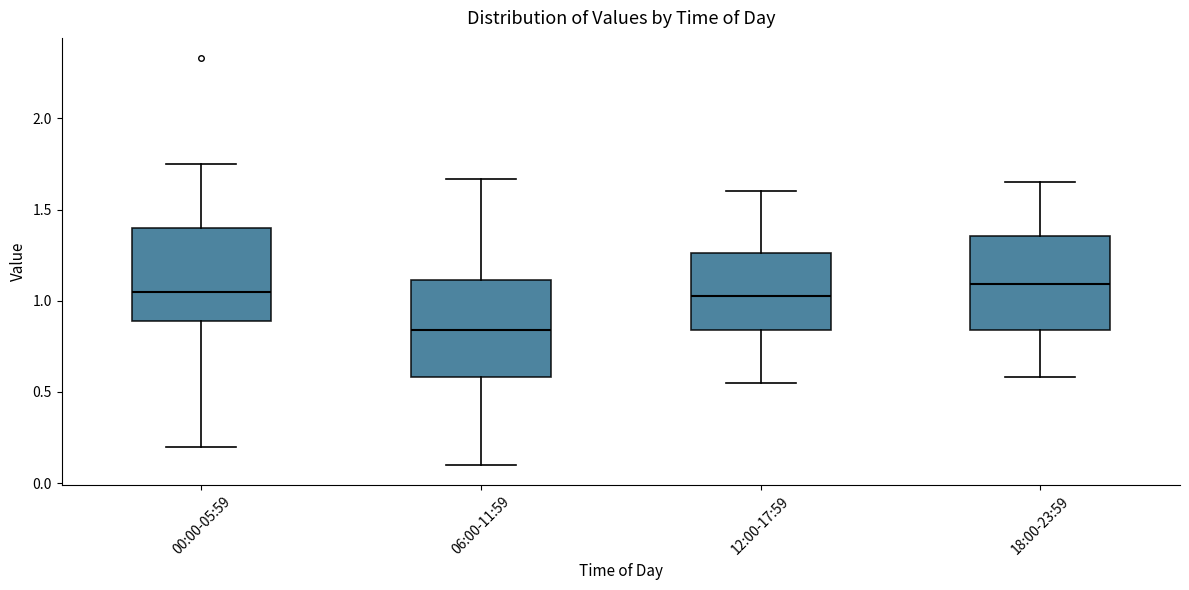

Reading left to right, read every box against the y-axis: the position of its median line, the range the box covers, and the ends of its whiskers. The values are not printed on the chart, so give them approximately, as read against the axis.

00:00-05:59: median 1.05, box 0.90 to 1.40, whiskers 0.20 to 1.75
06:00-11:59: median 0.85, box 0.60 to 1.10, whiskers 0.10 to 1.65
12:00-17:59: median 1.05, box 0.85 to 1.25, whiskers 0.55 to 1.60
18:00-23:59: median 1.10, box 0.85 to 1.35, whiskers 0.60 to 1.65